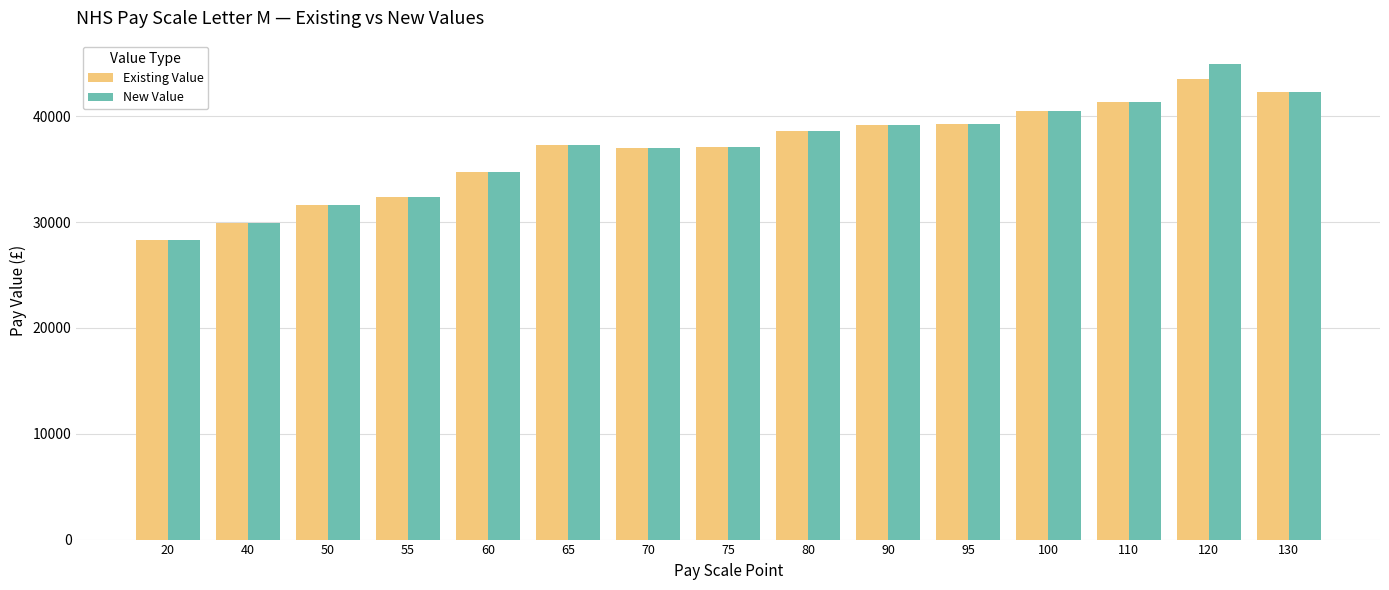

Count the number of categories in the chart.

15